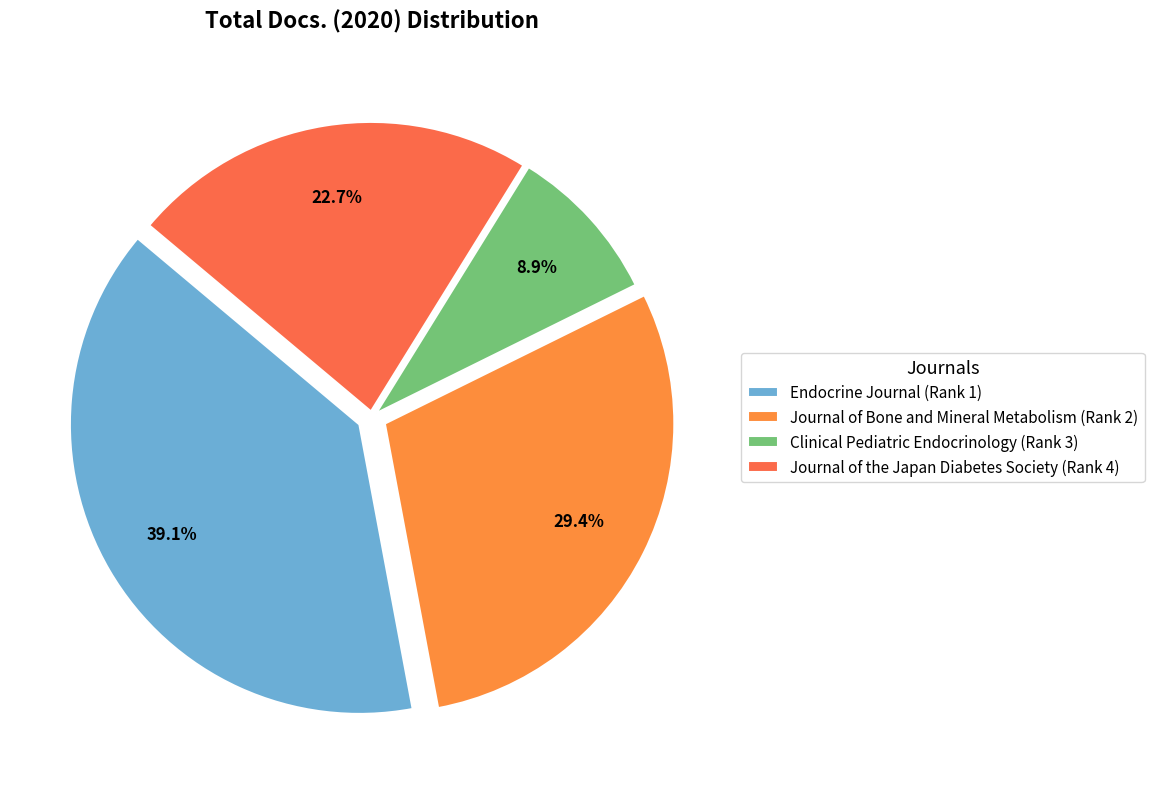

Which slice is the smallest?

Clinical Pediatric Endocrinology (Rank 3)